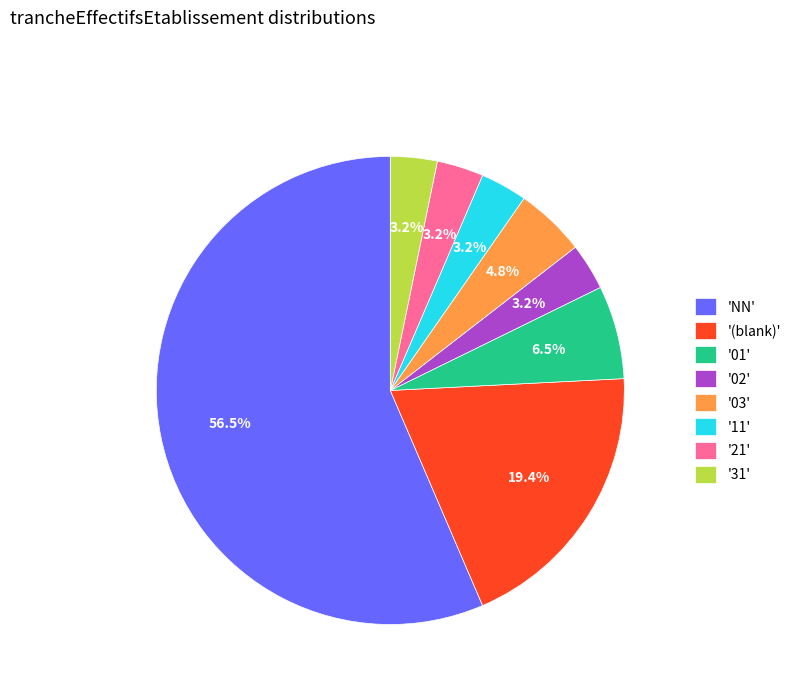

What is the ratio of the value at '11' to the value at '02'?

1.0